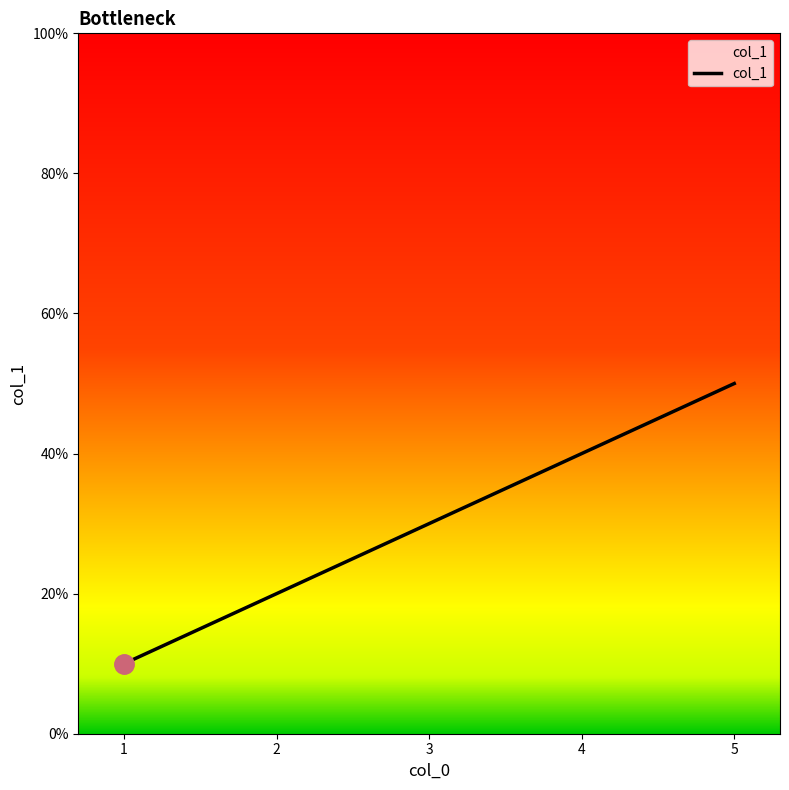

Rank the categories by value from lowest to highest.

1, 2, 3, 4, 5